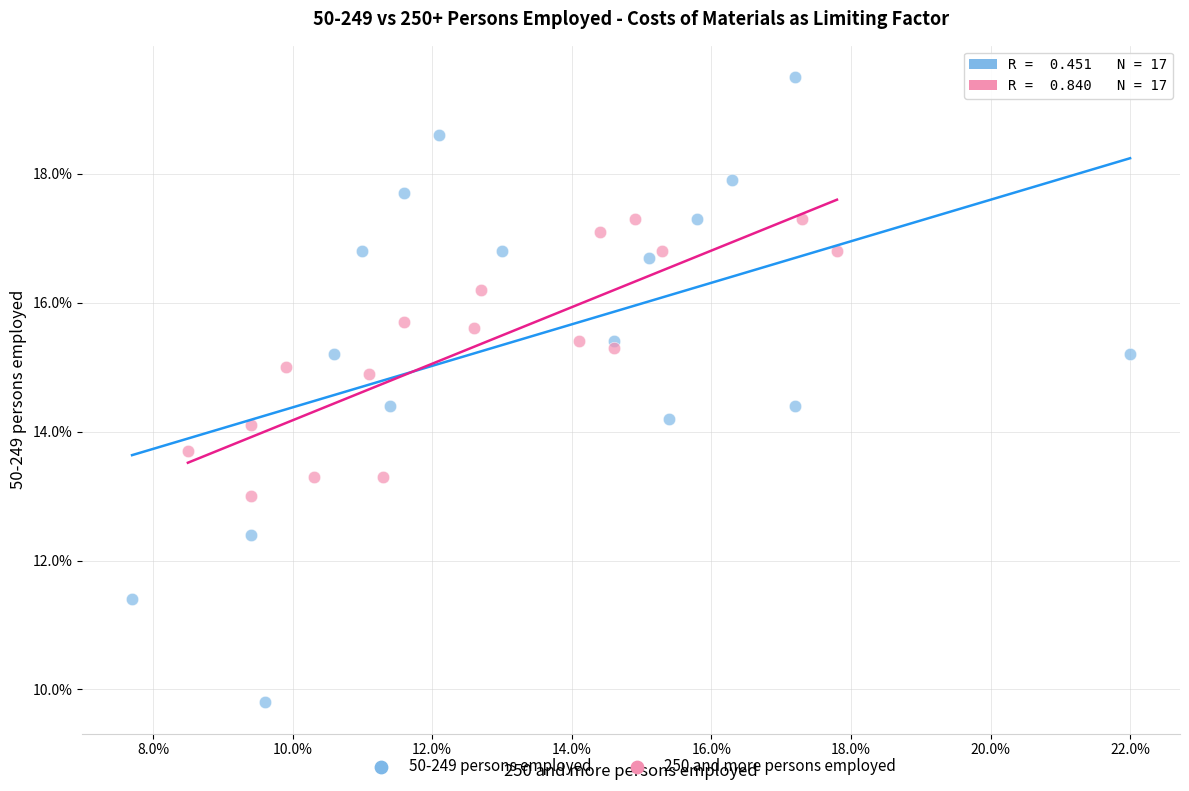

What are all the series names shown in the legend?

50-249 persons employed, 250 and more persons employed